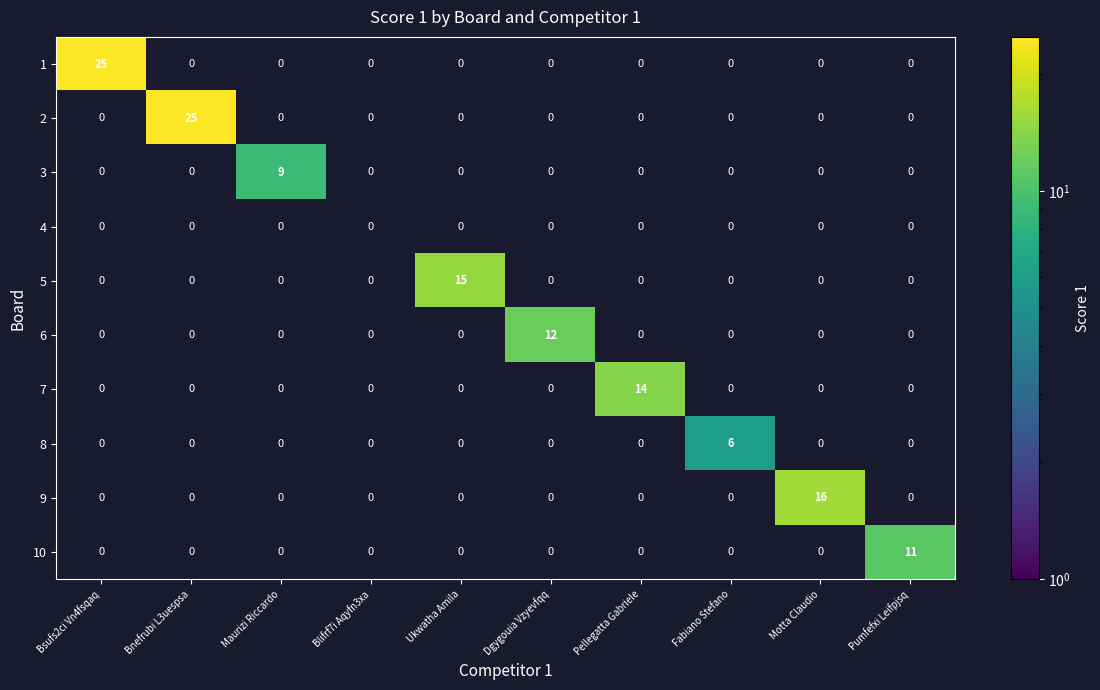

Which category has the highest value in the 2 series?

Bnefrubi L3uespsa